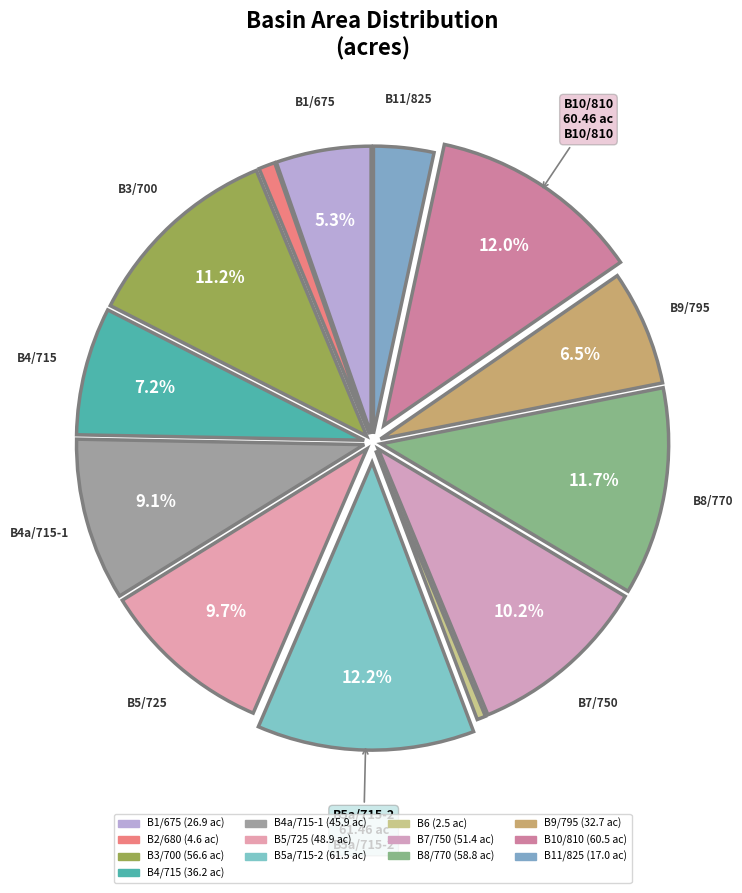

Which category has the smallest portion of the pie?

B6